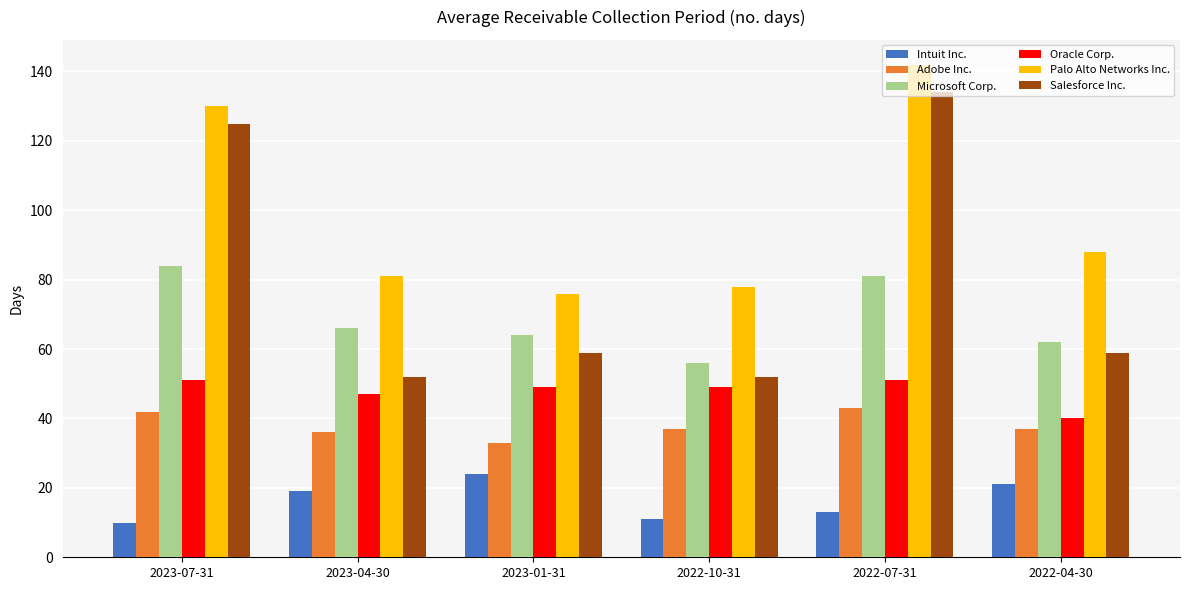

What is the lowest value of the Oracle Corp. series?

40